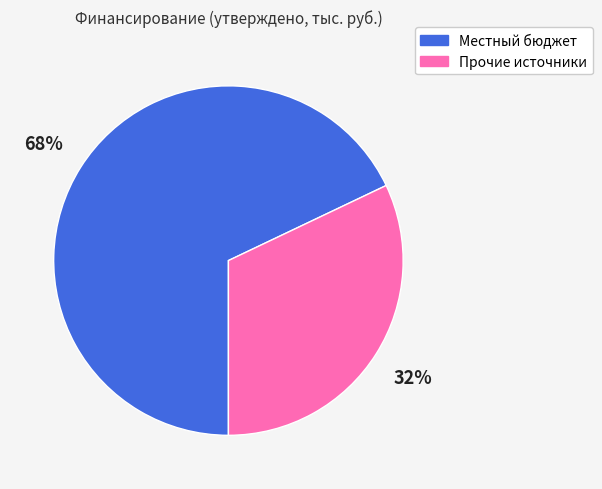

The Прочие источники slice represents 32% of the pie. True or false?

True